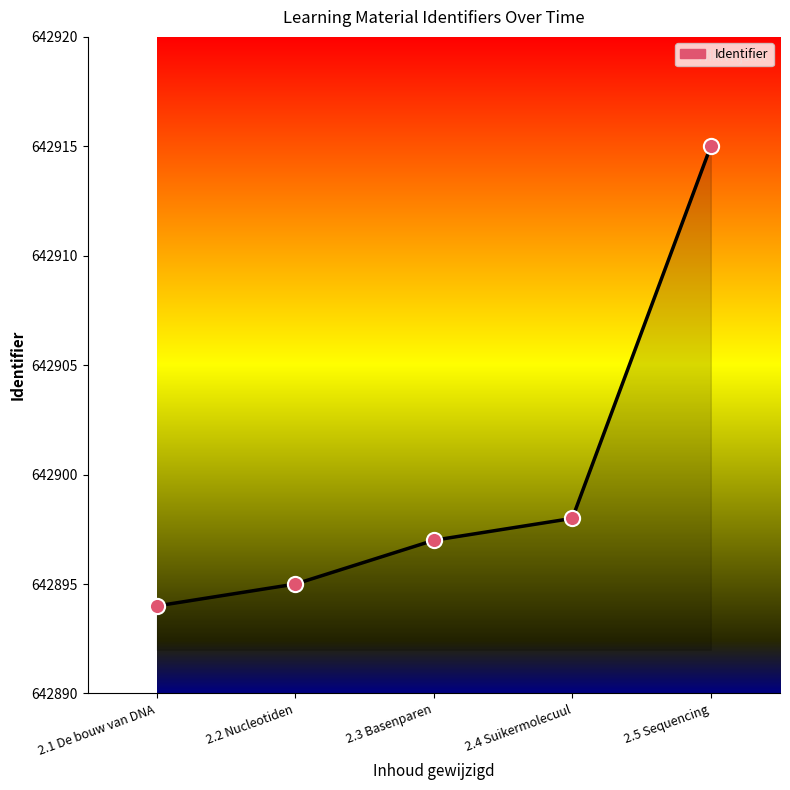

What is the ratio of the value at 2.3 Basenparen to the value at 2.5 Sequencing?

1.0